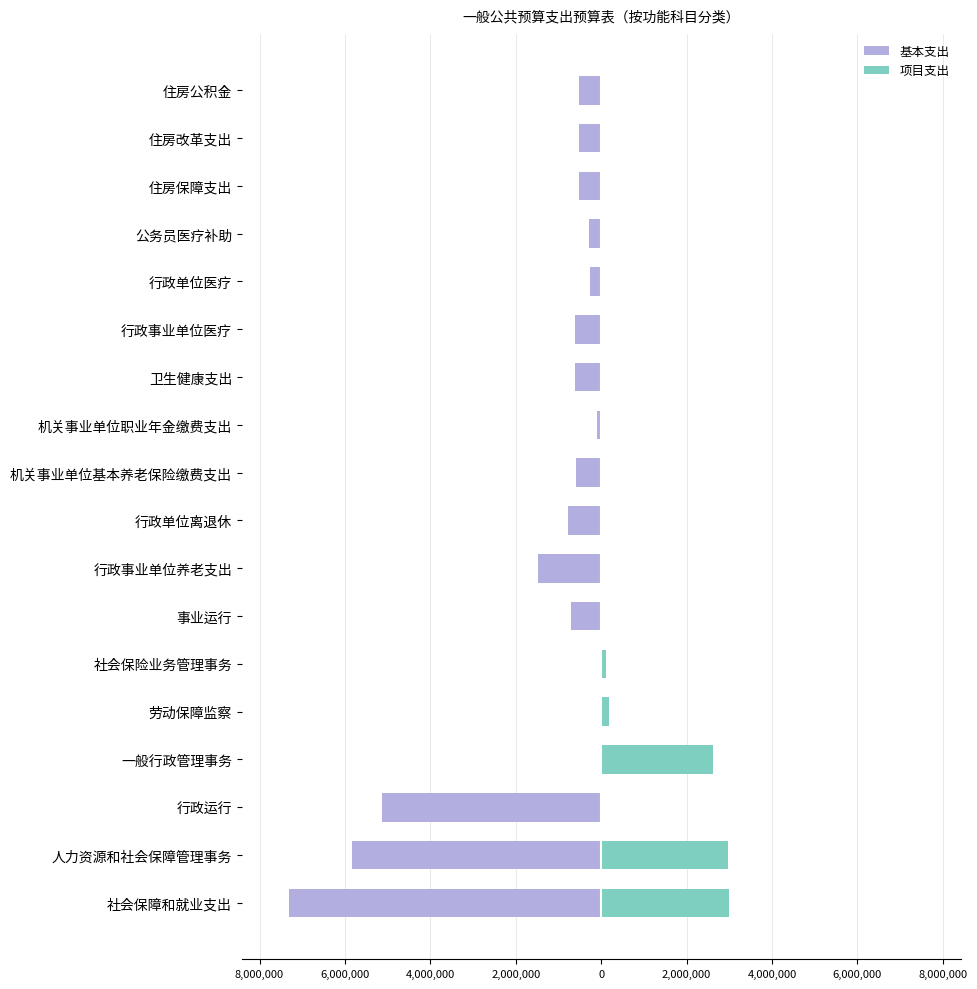

Which series has the largest total across all categories?

项目支出